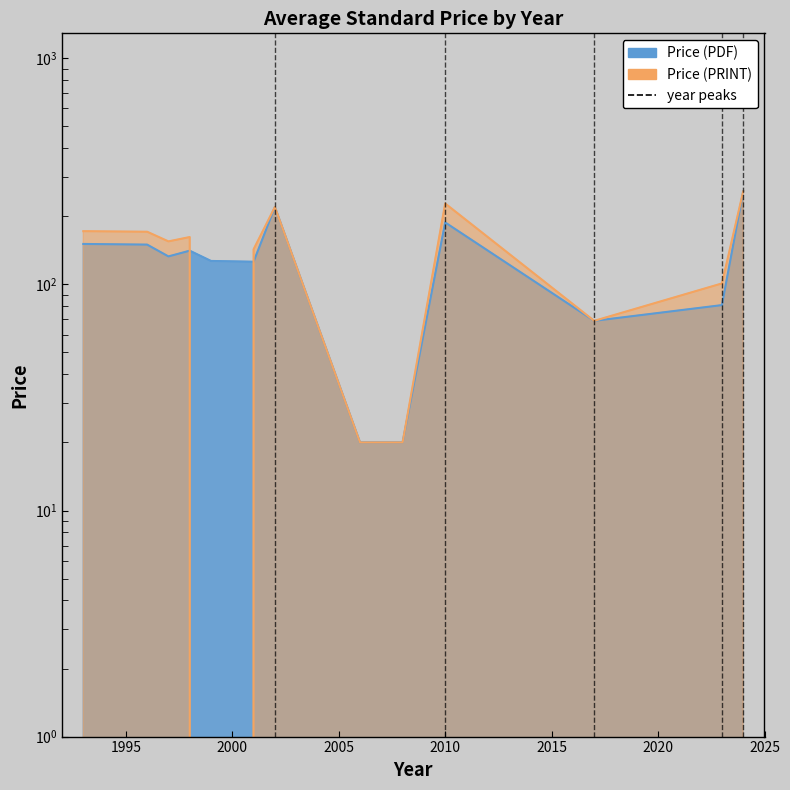

What is the total value across all series at 1999?

127